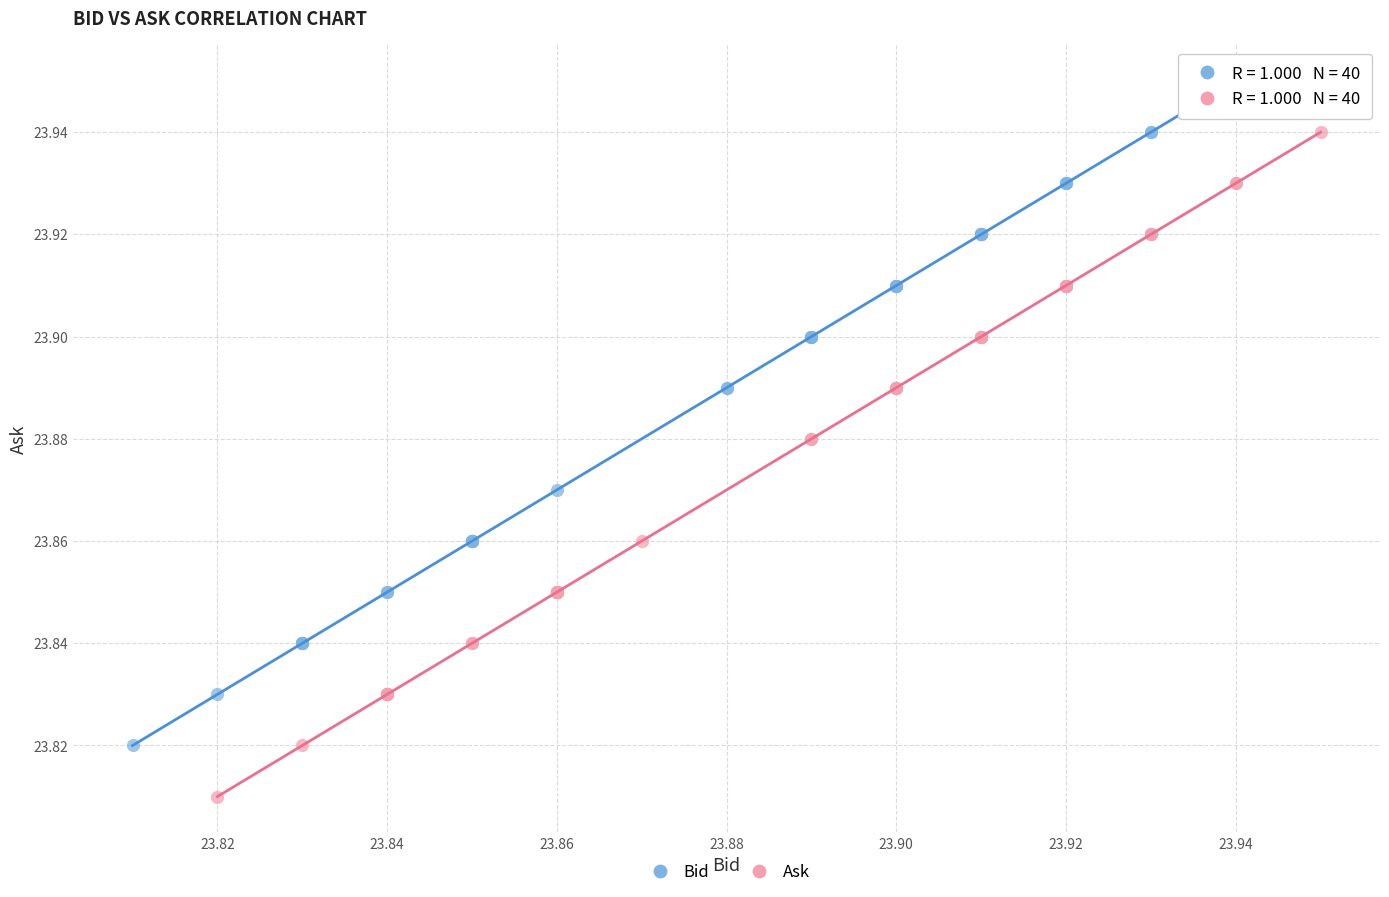

Which series reaches the maximum Y coordinate?

Bid